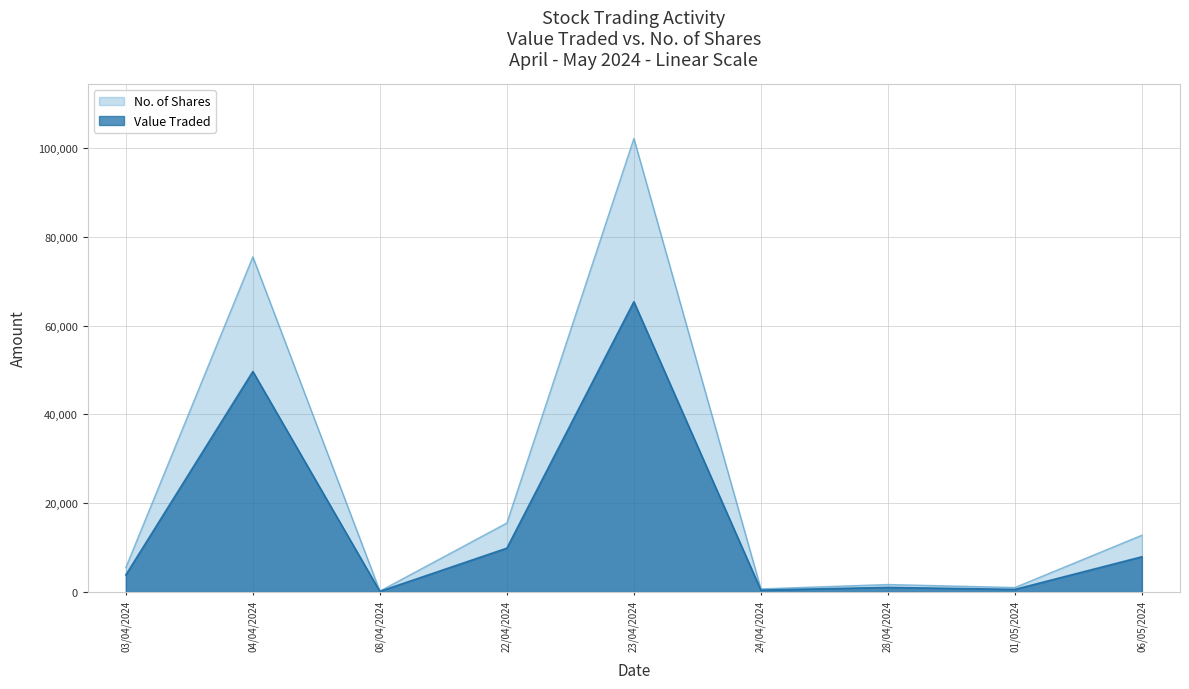

List the series in order of their peak value, highest first.

No. of Shares, Value Traded